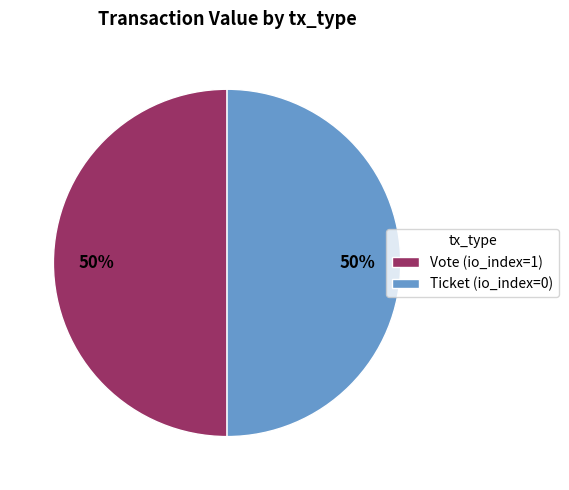

To the nearest percent, what is the combined percentage of Ticket (io_index=0) and Vote (io_index=1)?

100%